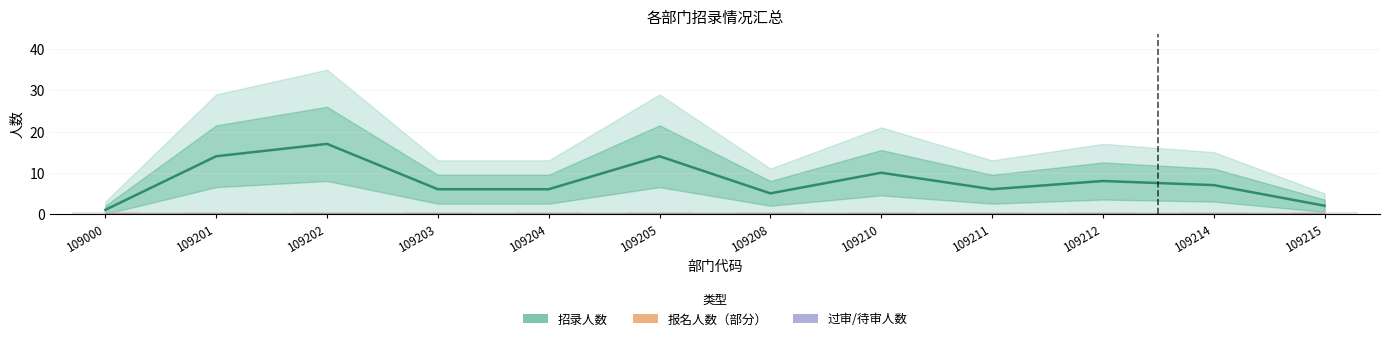

True or false: 报名人数 has a value of 0.4 at 109214.

True